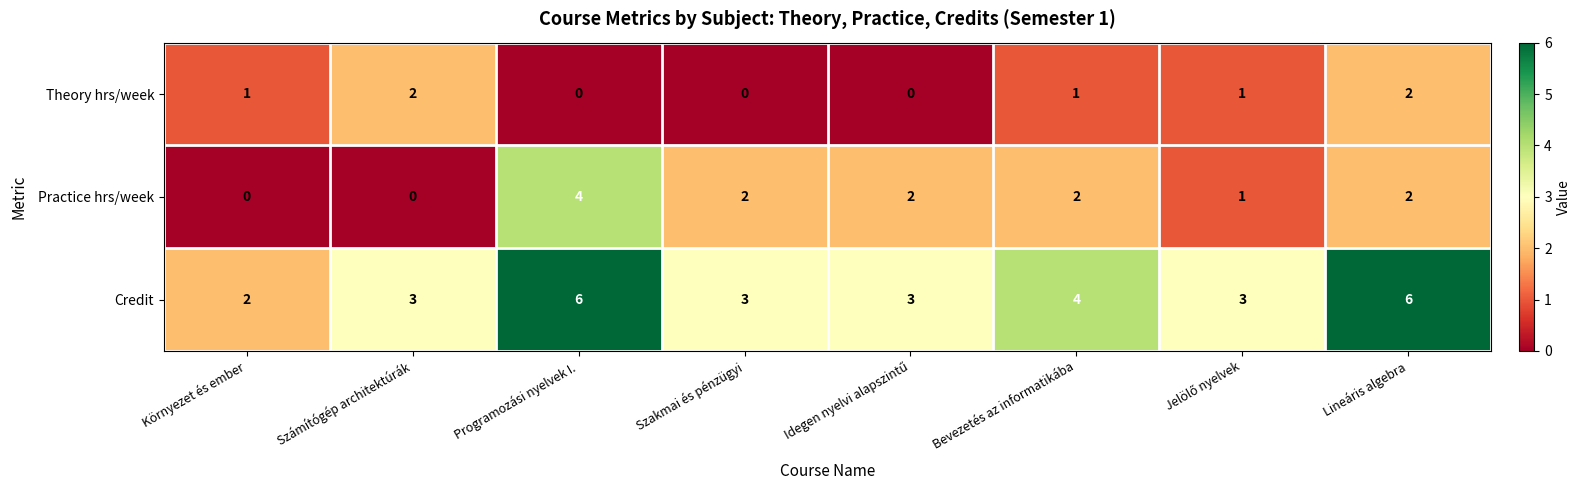

What is the sum of the Credit values at Programozási nyelvek I. and Számítógép architektúrák?

9